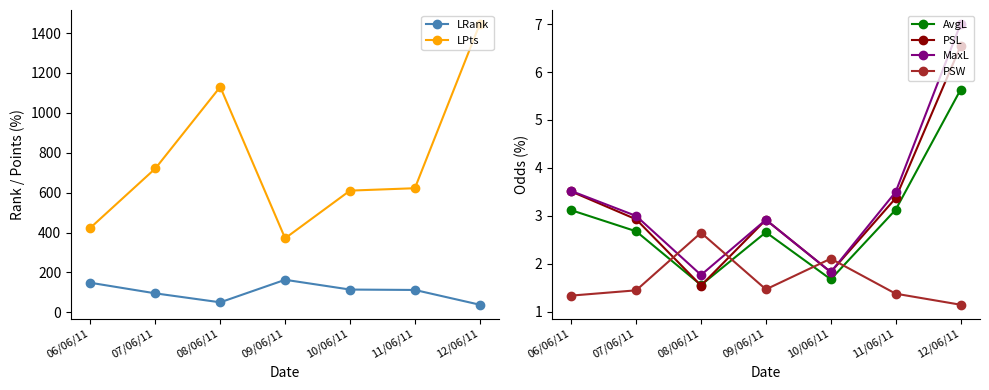

Reading left to right, extract all data points from this chart.

LRank: 148.0	95.0	50.0	163.0	114.0	112.0	38.0
LPts: 424.0	721.0	1130.0	371.0	610.0	622.0	1445.0
AvgL: 3.1	2.7	1.6	2.7	1.7	3.1	5.6
PSL: 3.5	2.9	1.6	2.9	1.8	3.4	6.5
MaxL: 3.5	3.0	1.8	2.9	1.8	3.5	7.0
PSW: 1.3	1.4	2.6	1.5	2.1	1.4	1.1